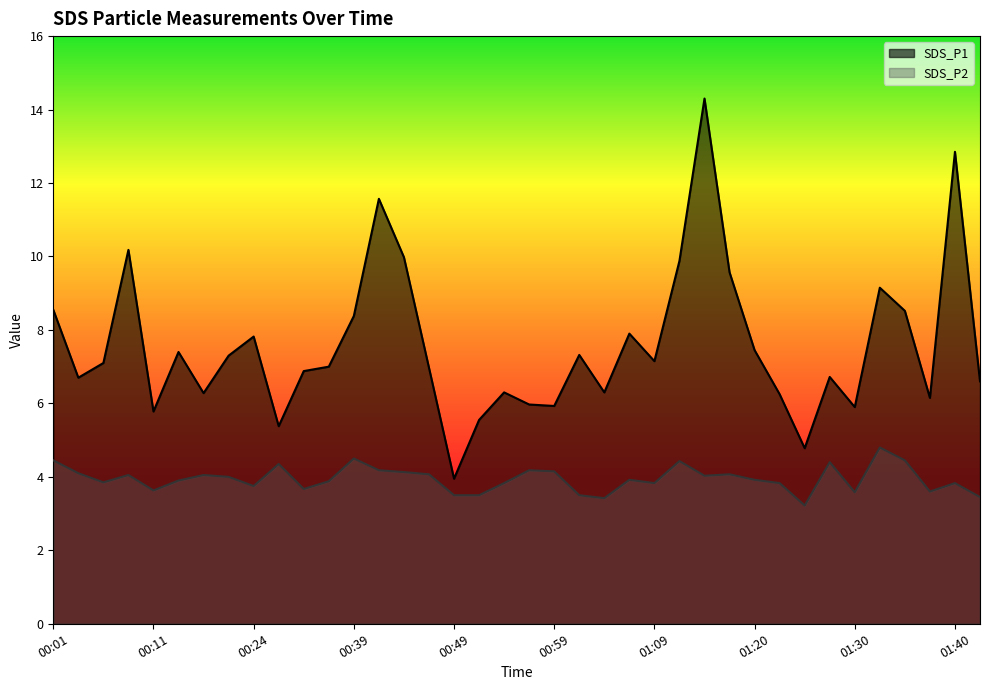

Where is SDS_P2 nearest to the value 4?

00:19